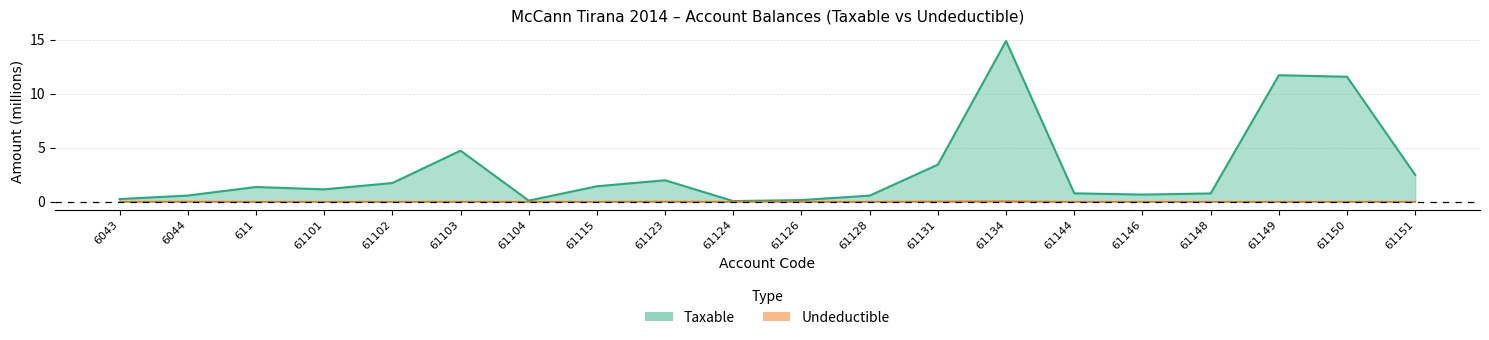

Between 61104 and 61126, which series saw the biggest shift?

Taxable